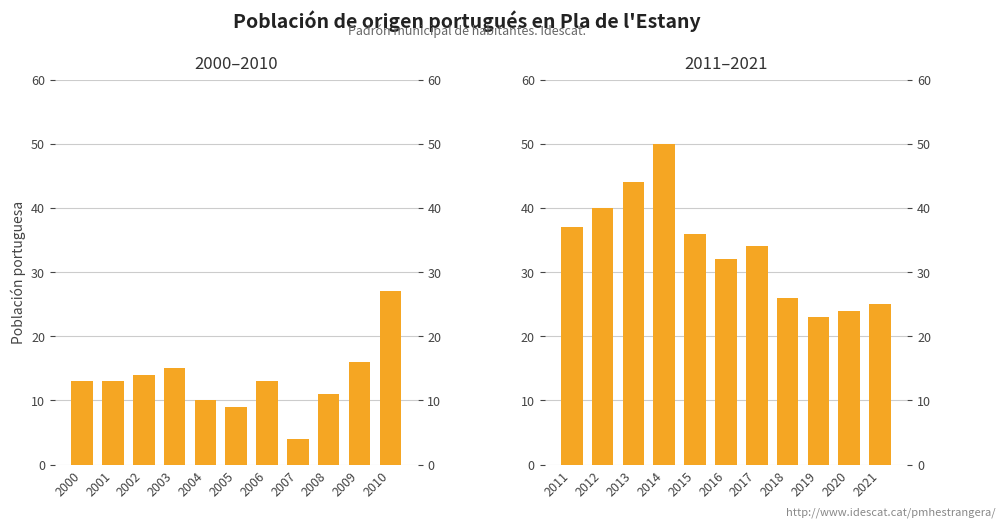

How many data points does each series have?

11